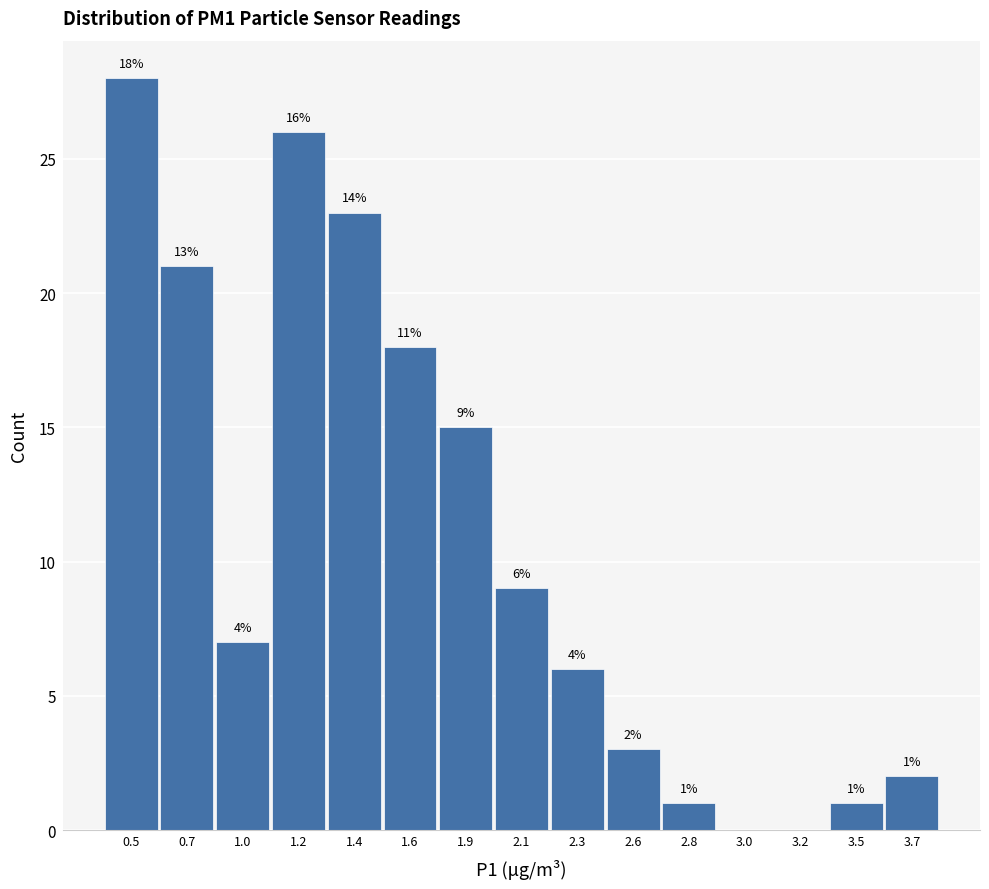

Reading left to right, what are all the values shown in this chart?

0.5=28	0.7=21	1.0=7	1.2=26	1.4=23	1.6=18	1.9=15	2.1=9	2.3=6	2.6=3	2.8=1	3.0=0	3.2=0	3.5=1	3.7=2